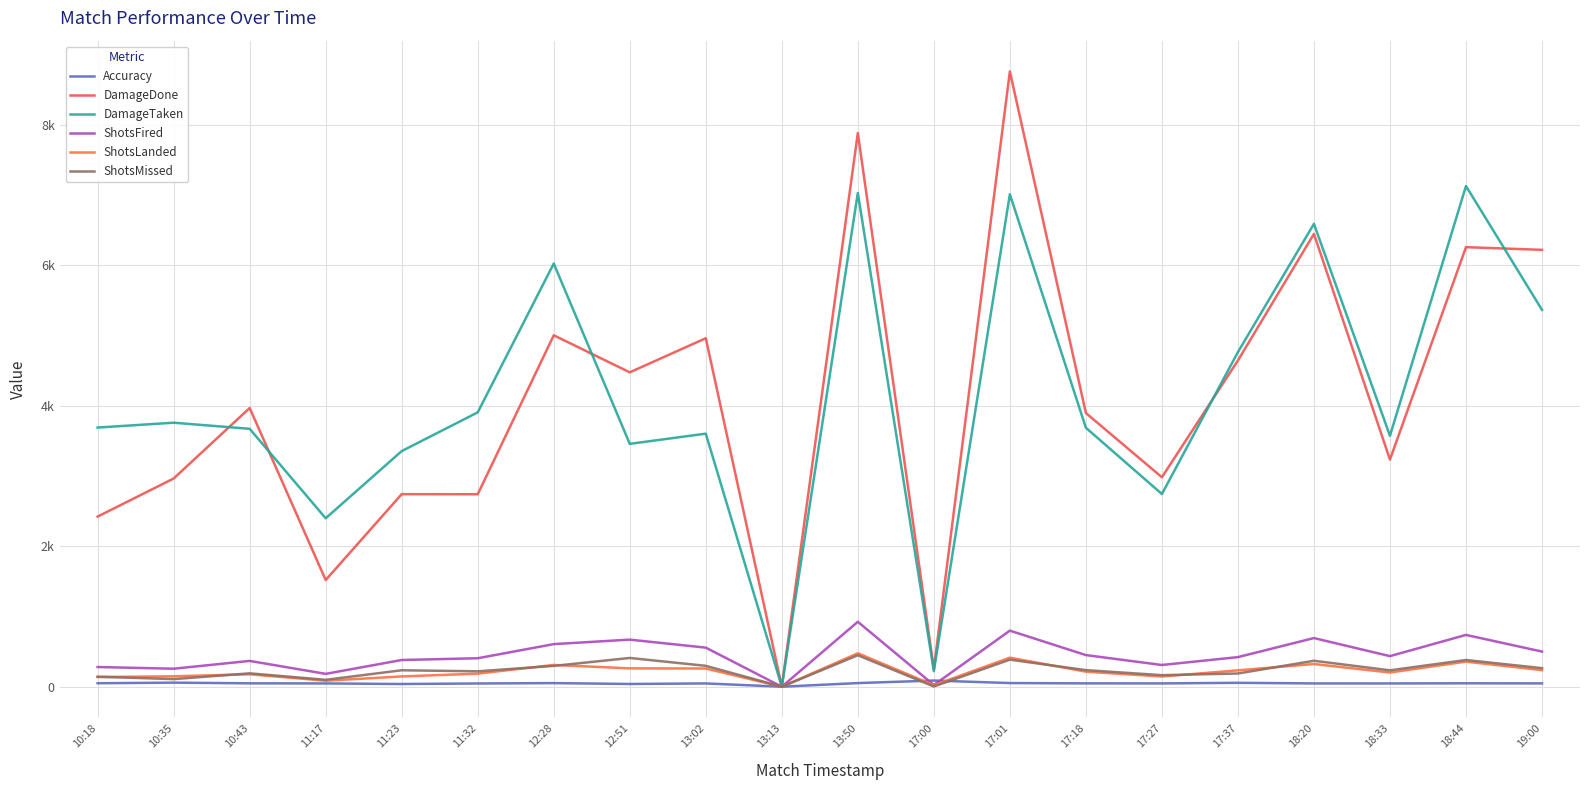

Does the chart have visible grid lines?

Yes